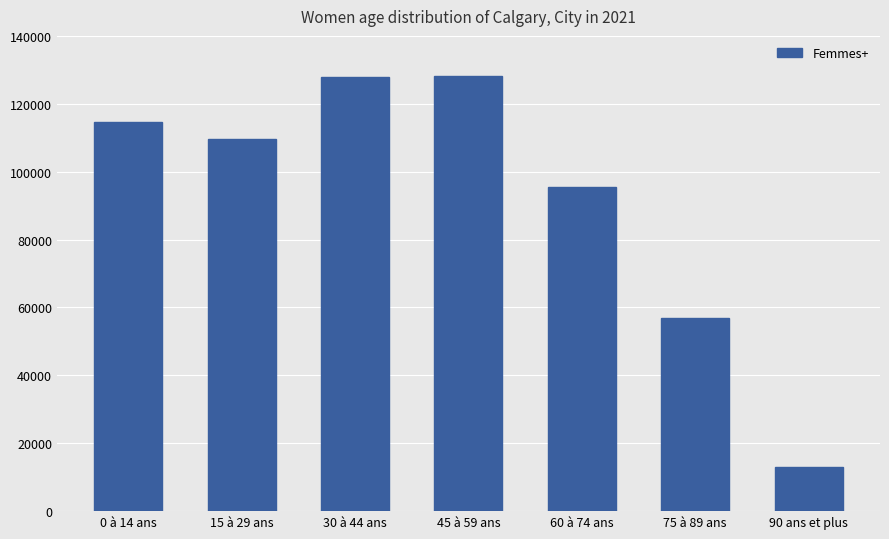

What is the difference between the maximum and second lowest values?

71100